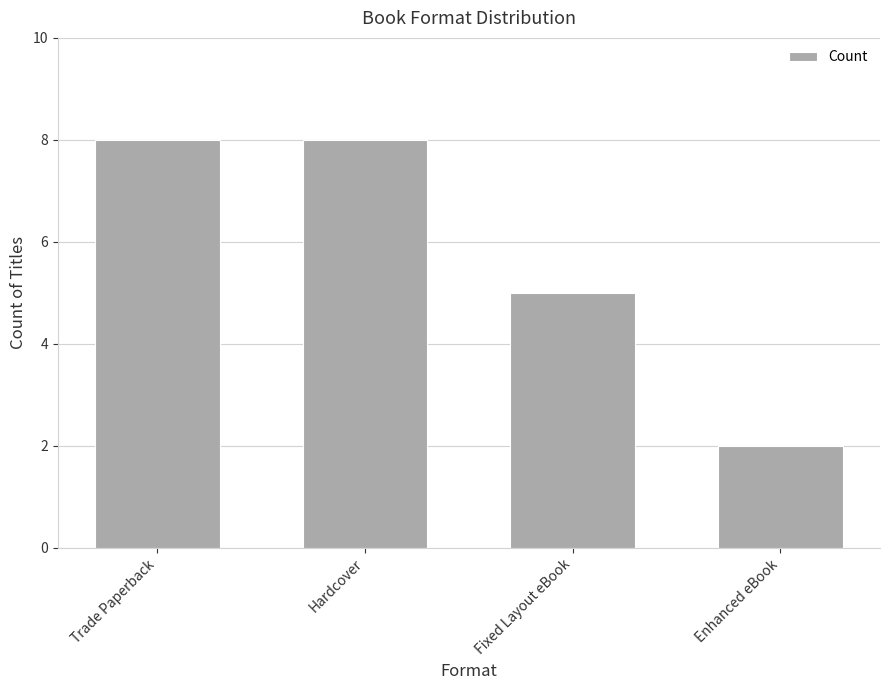

What is the value of the 3rd bar from the left?

5